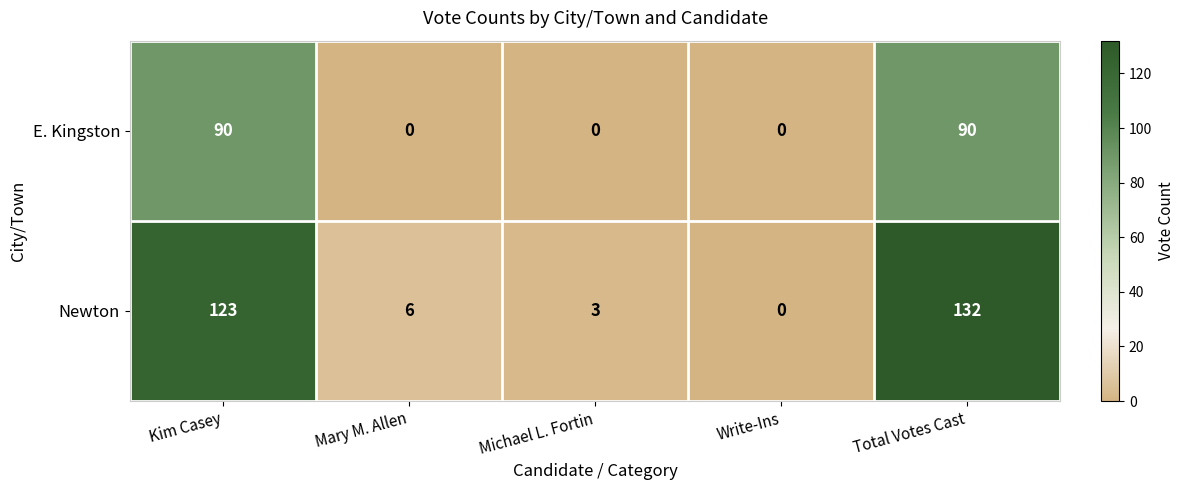

What is the maximum value shown in the chart?

132